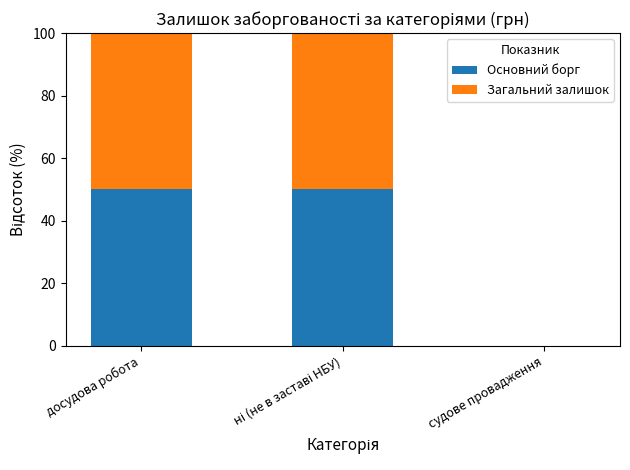

Are the bars horizontal?

No